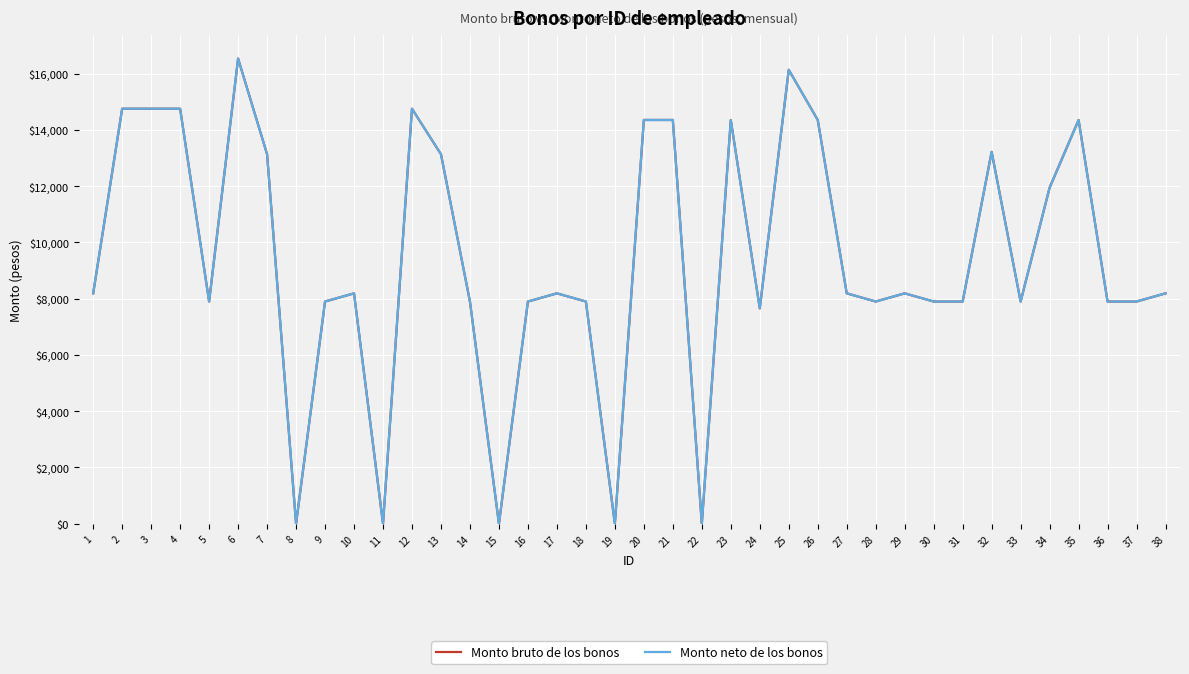

The value of Monto neto de los bonos at 33 is 5403.4. True or false?

False